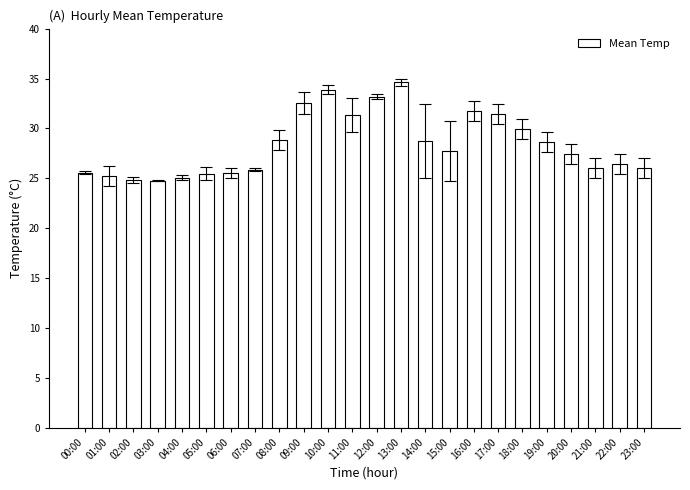

What is the minimum value shown in the chart?

24.8